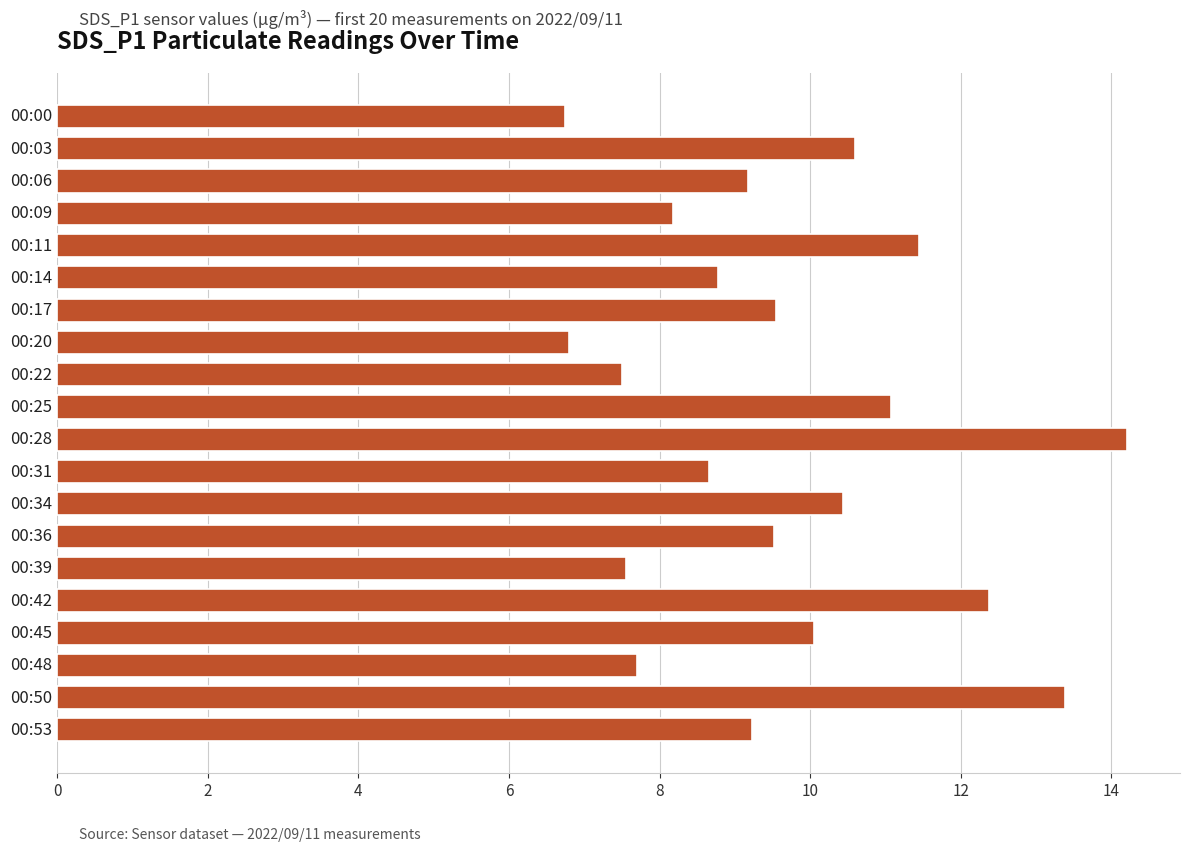

What is the difference between the maximum and second lowest values?

7.4